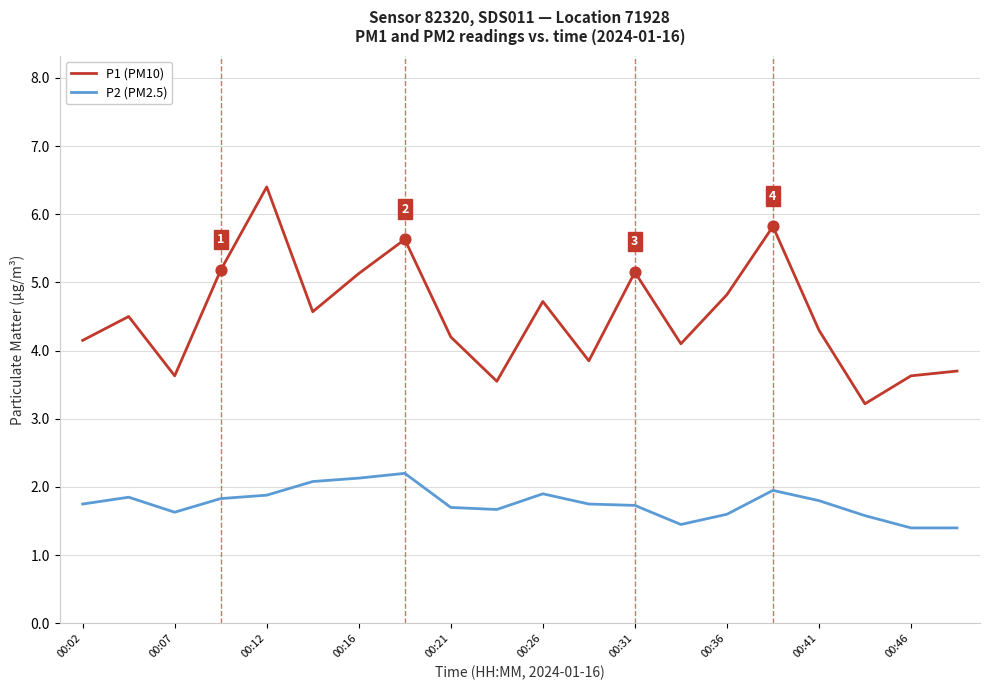

Which series has the largest range (max minus min)?

P1 (PM10)